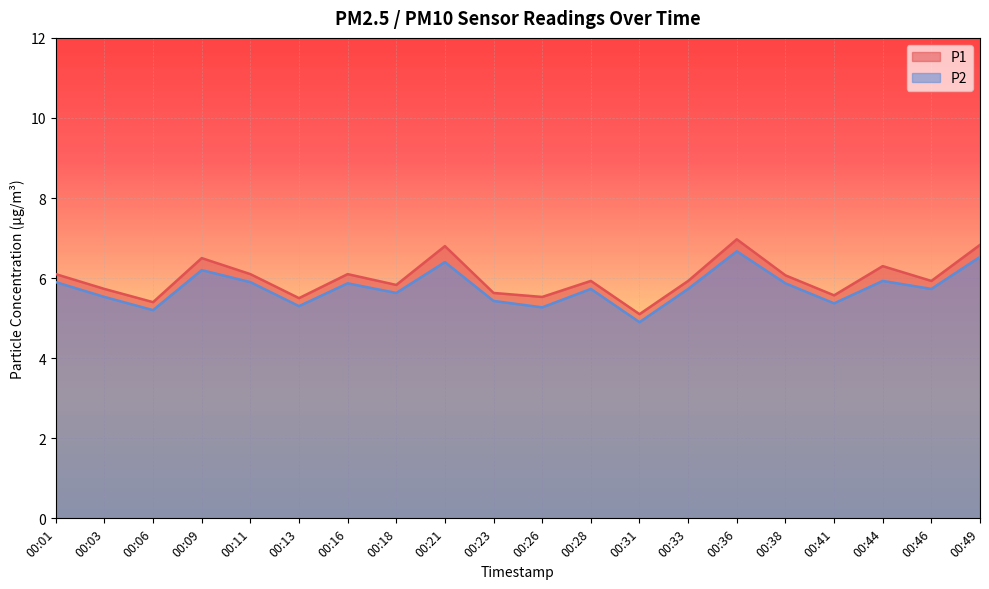

Is the value of P2 at 00:06 greater than the value of P1 at 00:11?

No